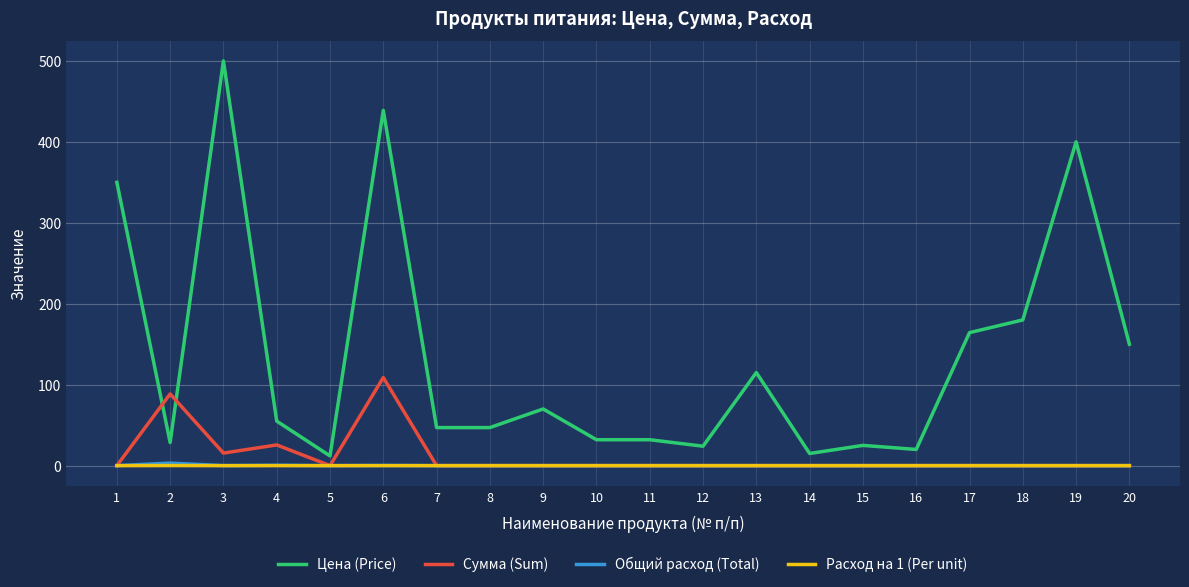

What is the maximum value shown in the chart?

500.0